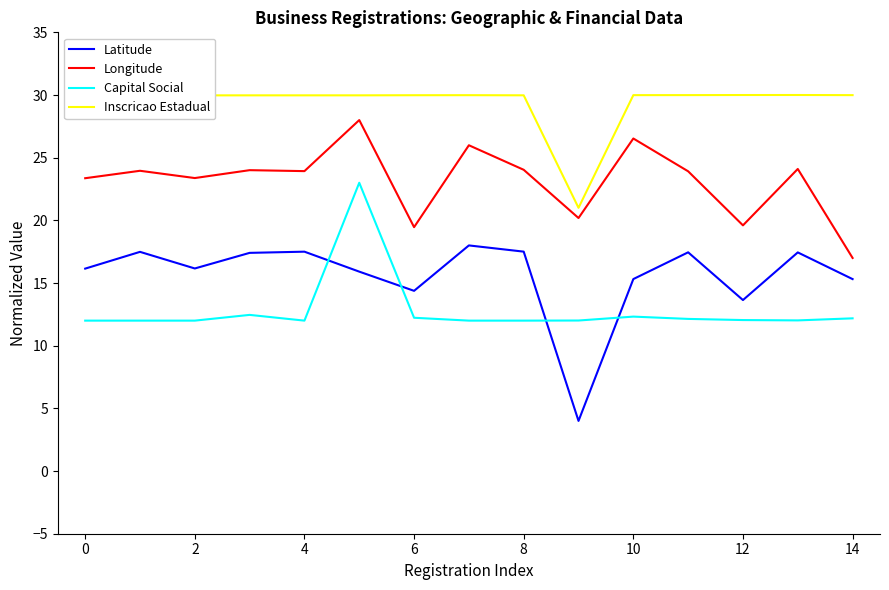

What is the minimum value shown in the chart?

4.0